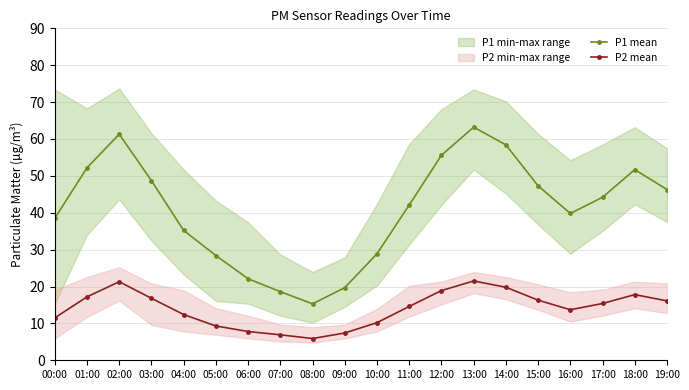

What is the label of the 3rd point from the right?

17:00